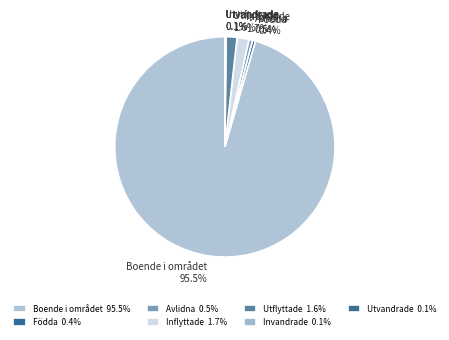

Do Inflyttade and Avlidna together represent more than half of the pie?

No